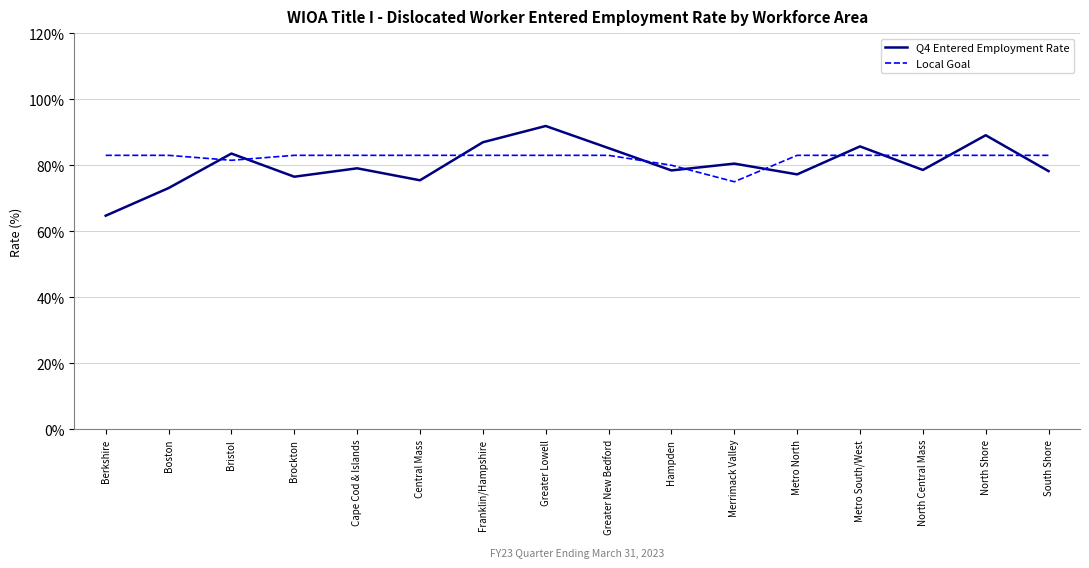

What is the total value across all series at Brockton?

159.5